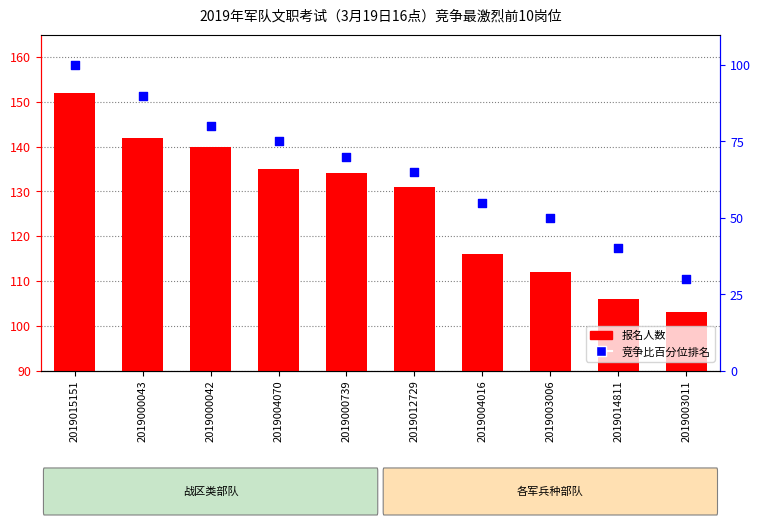

At how many categories does at least one series exceed 118?

6